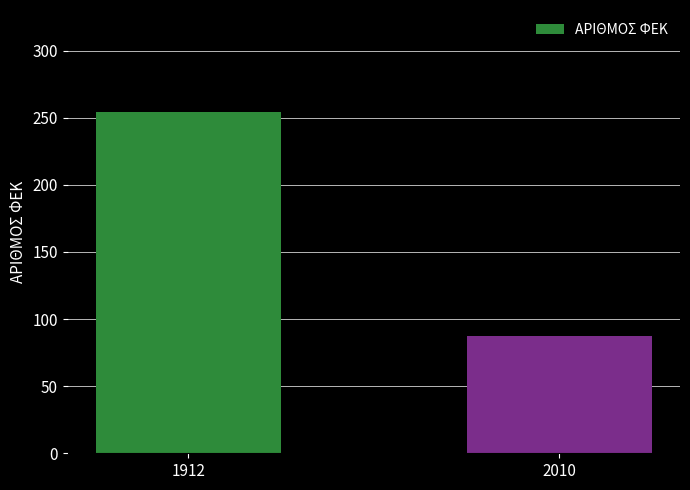

Is it true that the value at 1912 is 369?

False